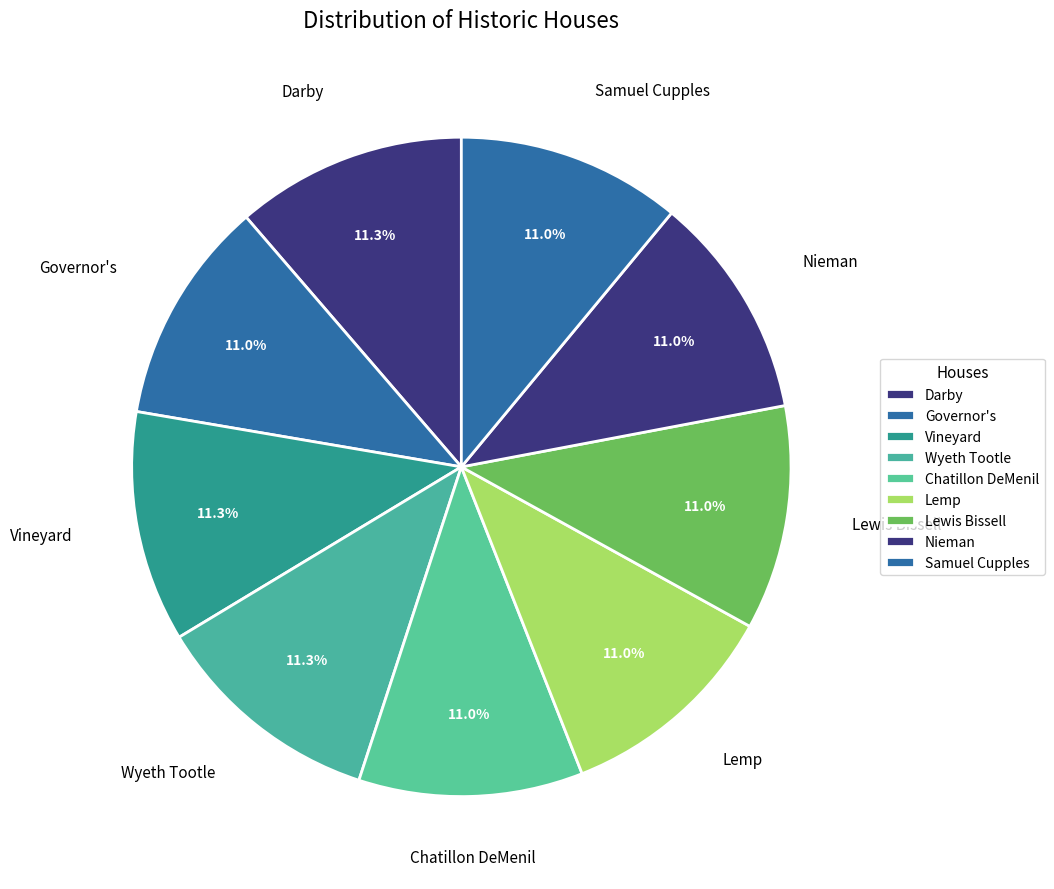

True or false: Chatillon DeMenil accounts for 1% of the total.

False